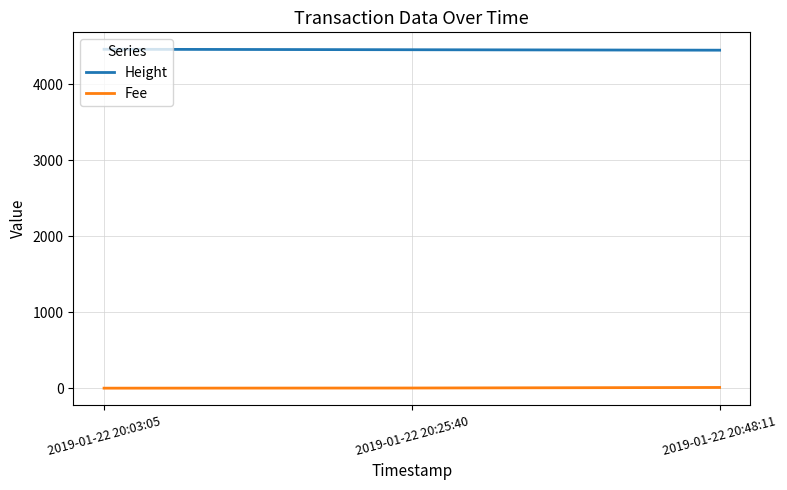

What is the average value of the Fee series?

3.8